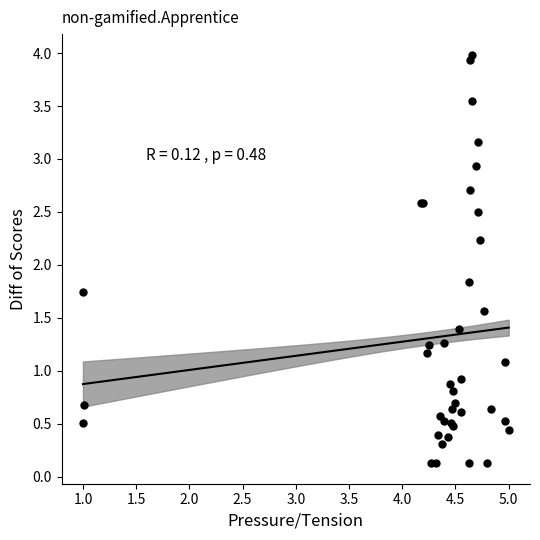

What Y value in the scatter plot is closest to 2?

1.8